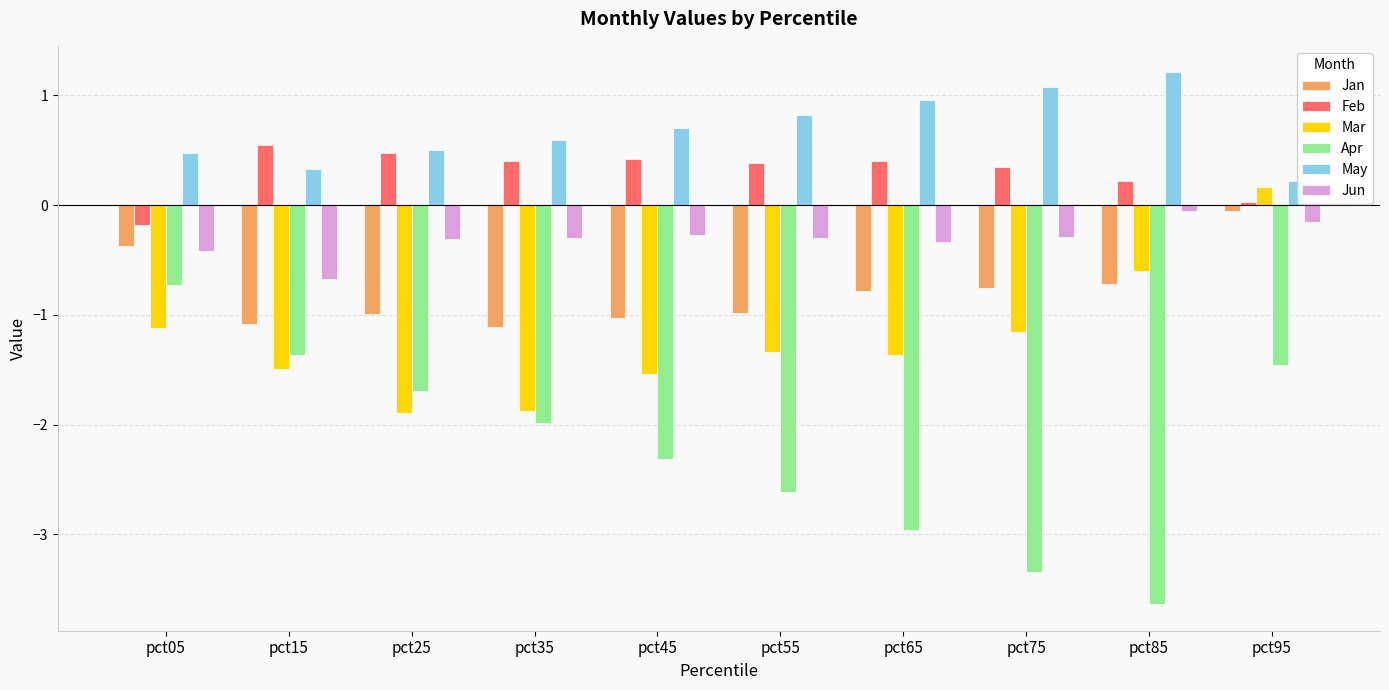

What value does the Feb series have at pct65?

0.4